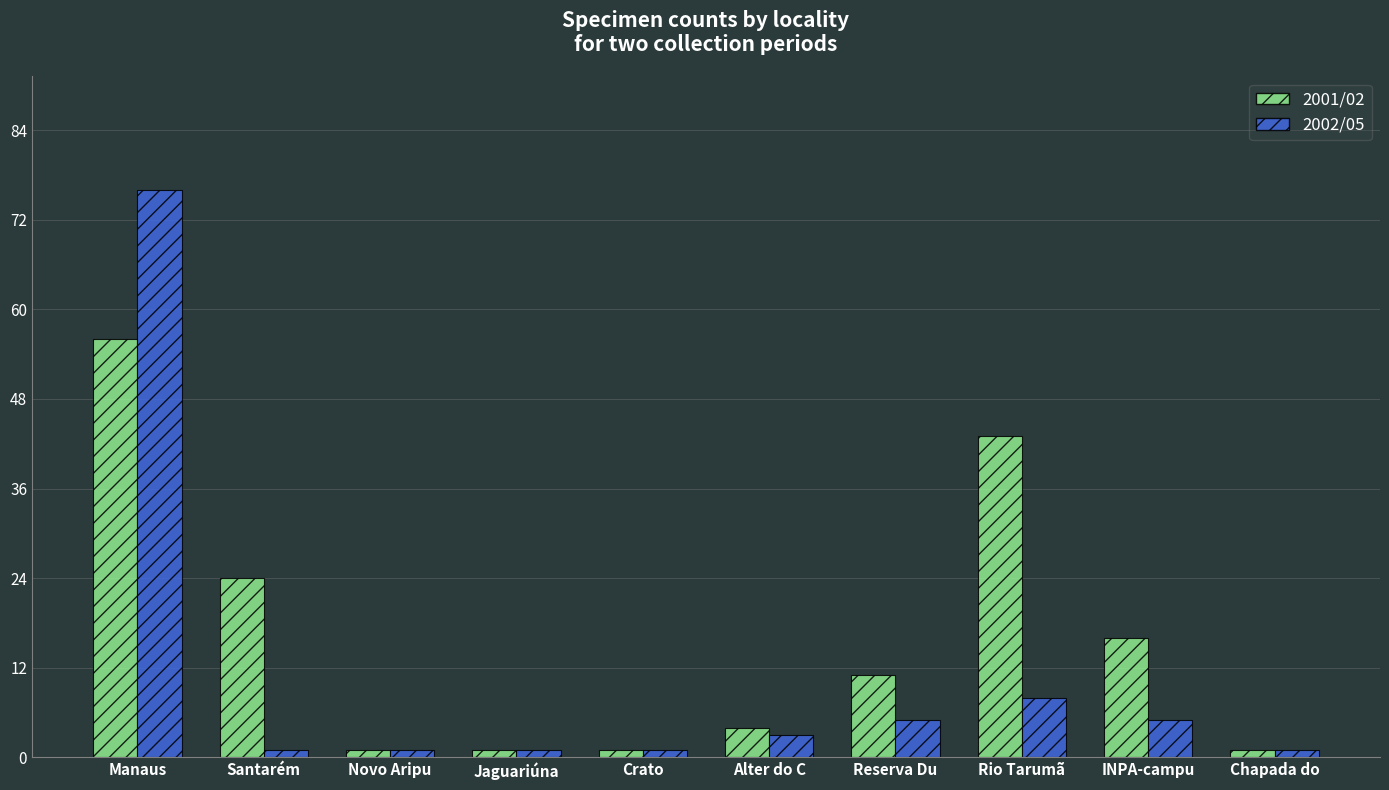

What is the sum of all 2002/05 values?

102